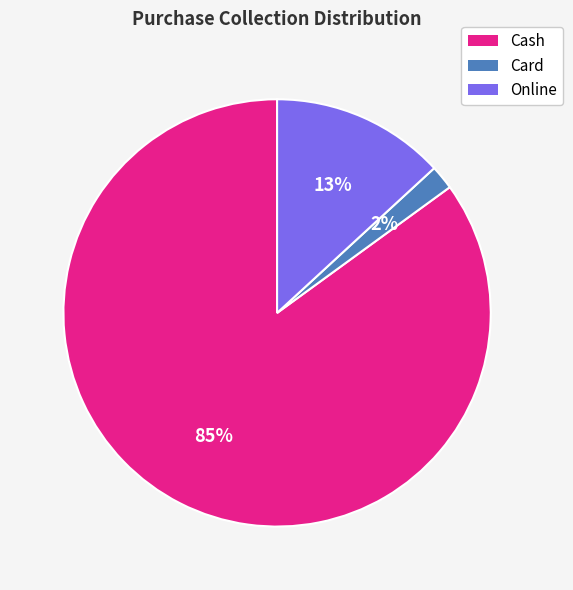

What percentage is the Card slice, to the nearest percent?

2%